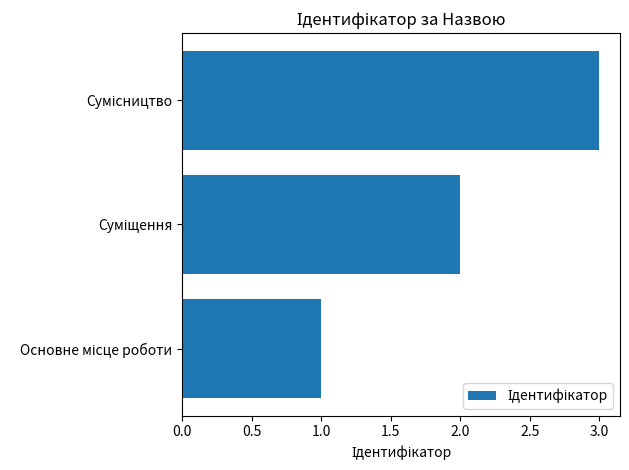

How many values are below 2?

1